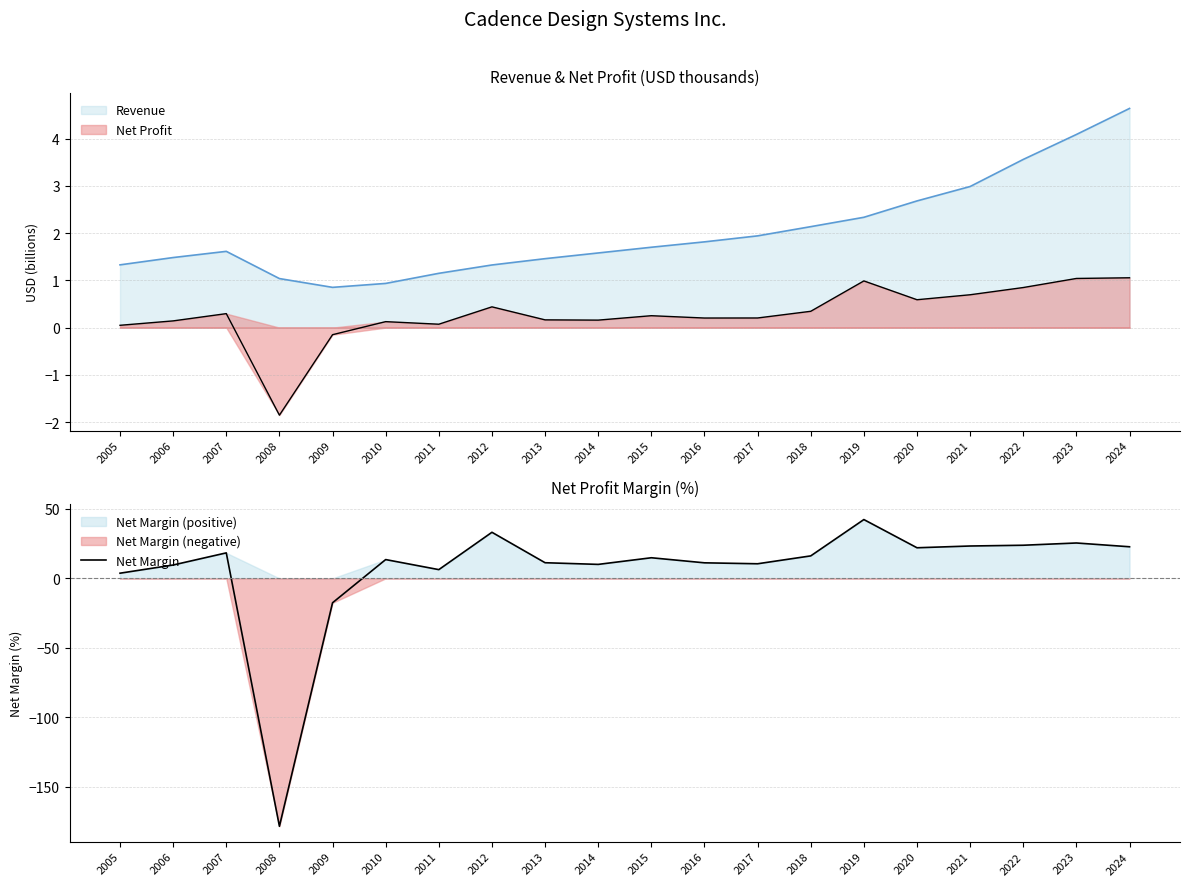

At which category does the data reach its first local valley?

2008